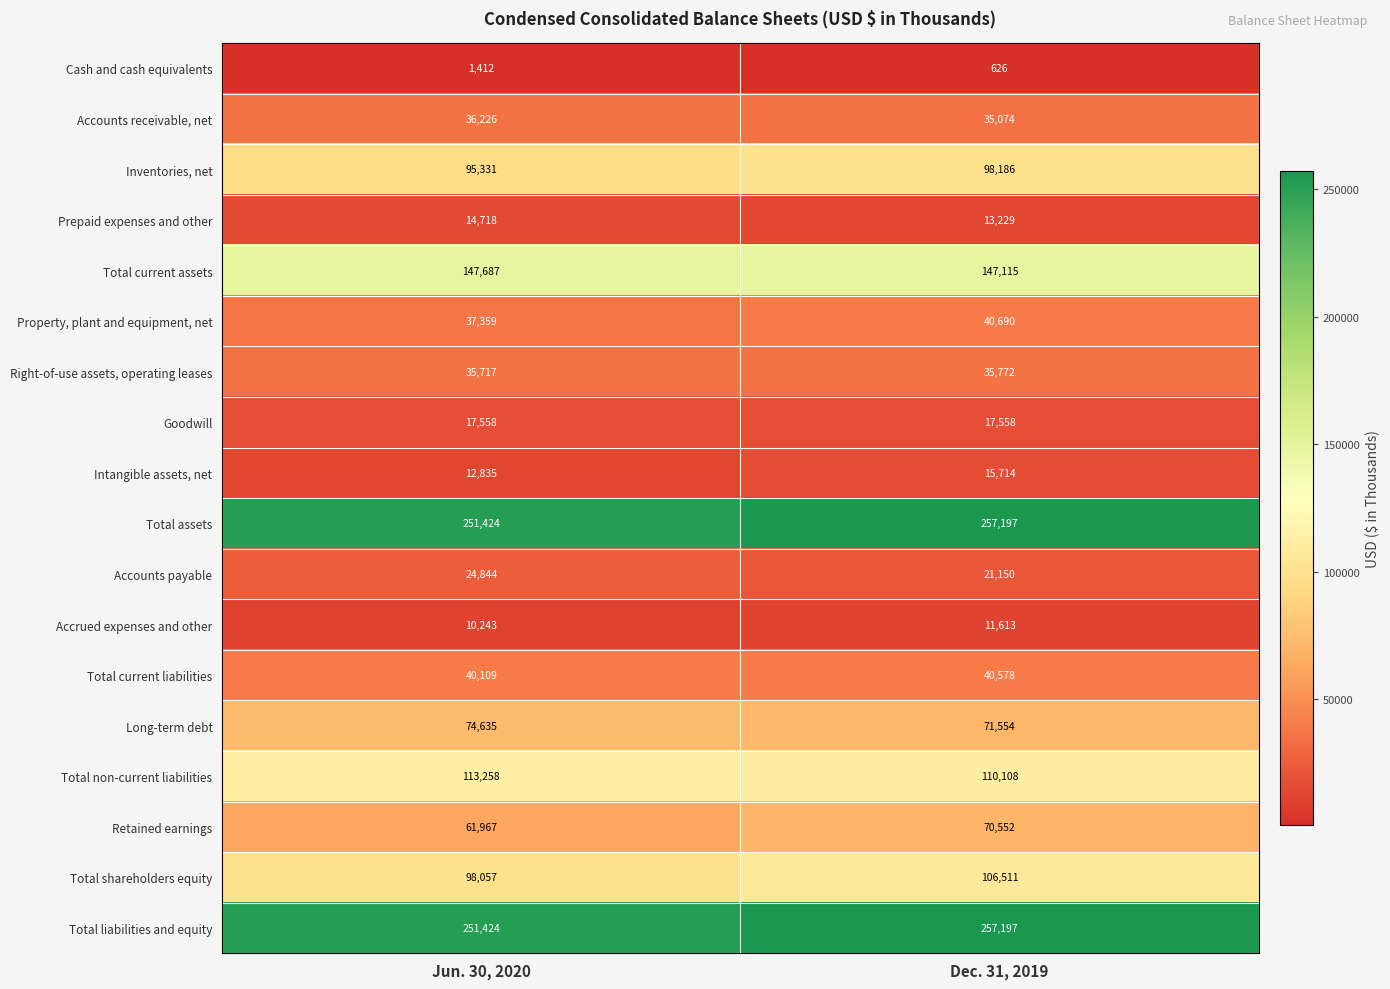

Which category has the highest value across all series?

Dec. 31, 2019